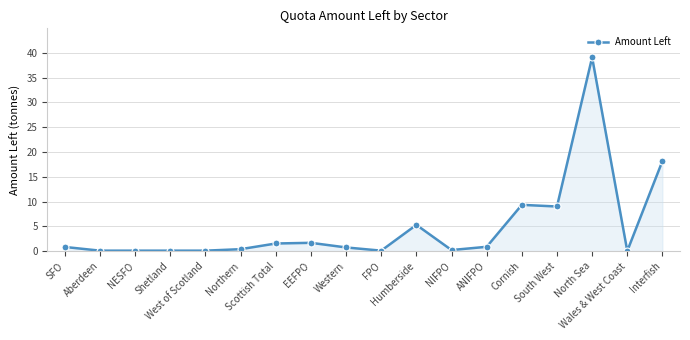

What is the label of the 6th point from the right?

ANIFPO